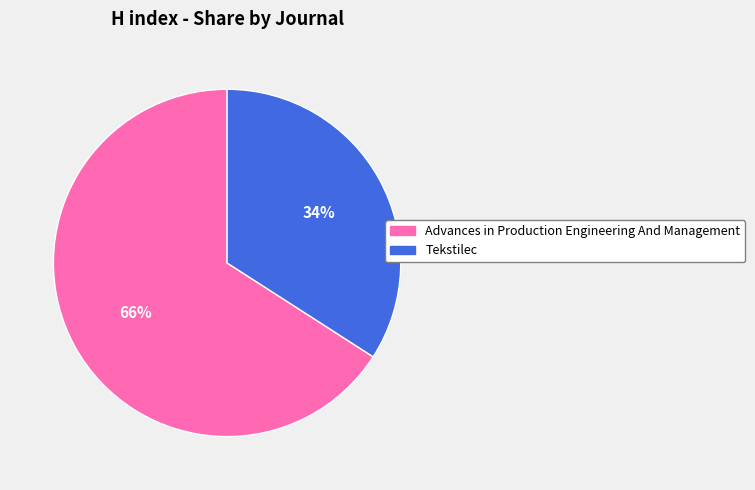

To the nearest percent, what is the difference between the largest and smallest slice percentages?

32%